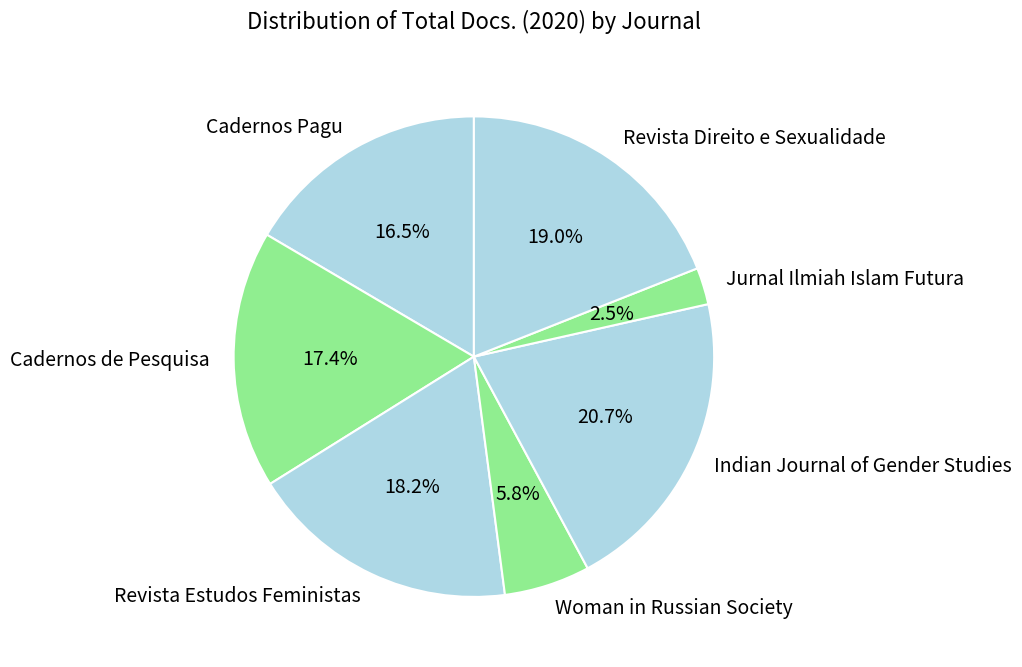

How many slices are in this pie chart?

7